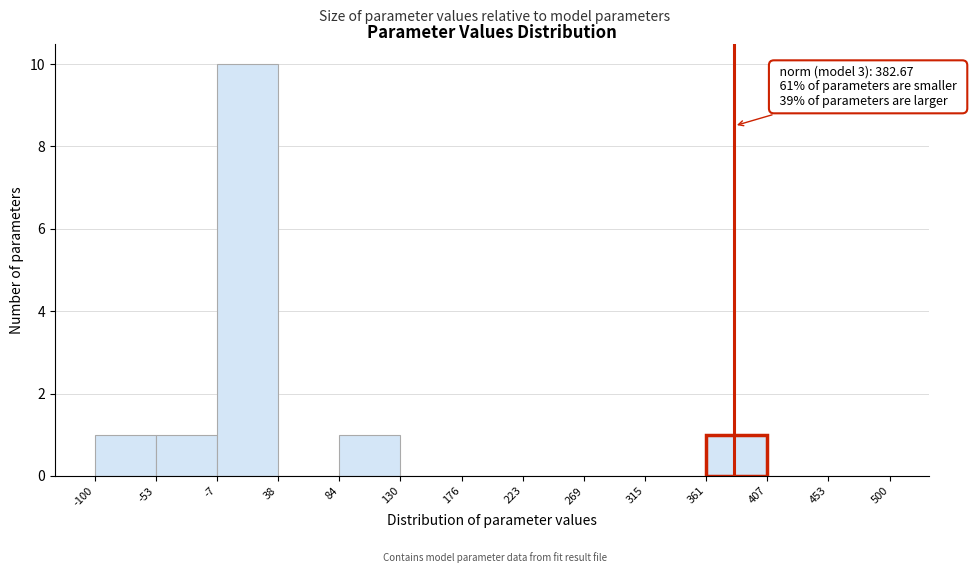

Over which range of the x-axis is the bar tallest?

-7 to 38